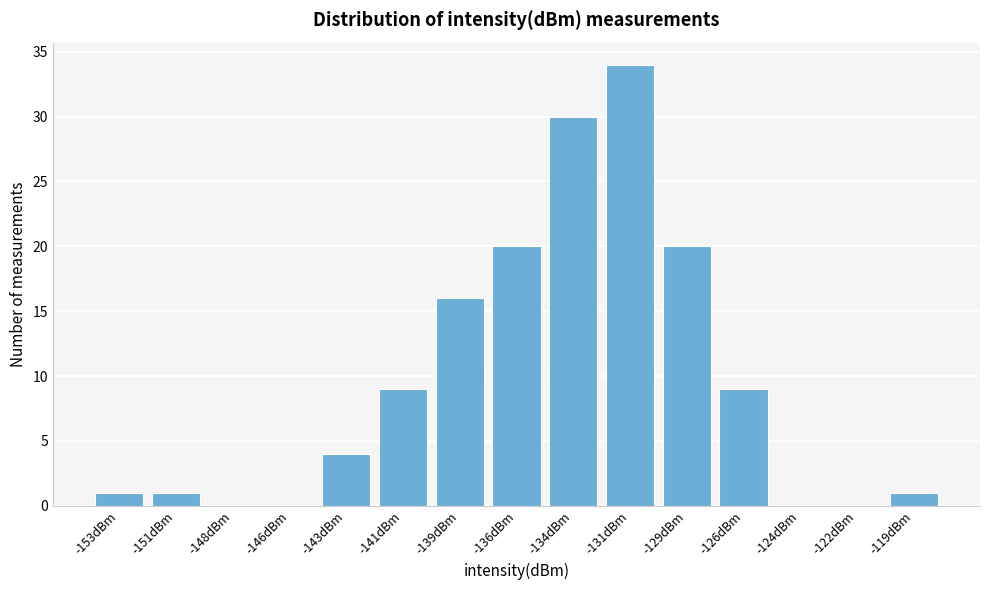

Reading left to right, what are all the values shown in this chart?

-153dBm=1	-151dBm=1	-148dBm=0	-146dBm=0	-143dBm=4	-141dBm=9	-139dBm=16	-136dBm=20	-134dBm=30	-131dBm=34	-129dBm=20	-126dBm=9	-124dBm=0	-122dBm=0	-119dBm=1